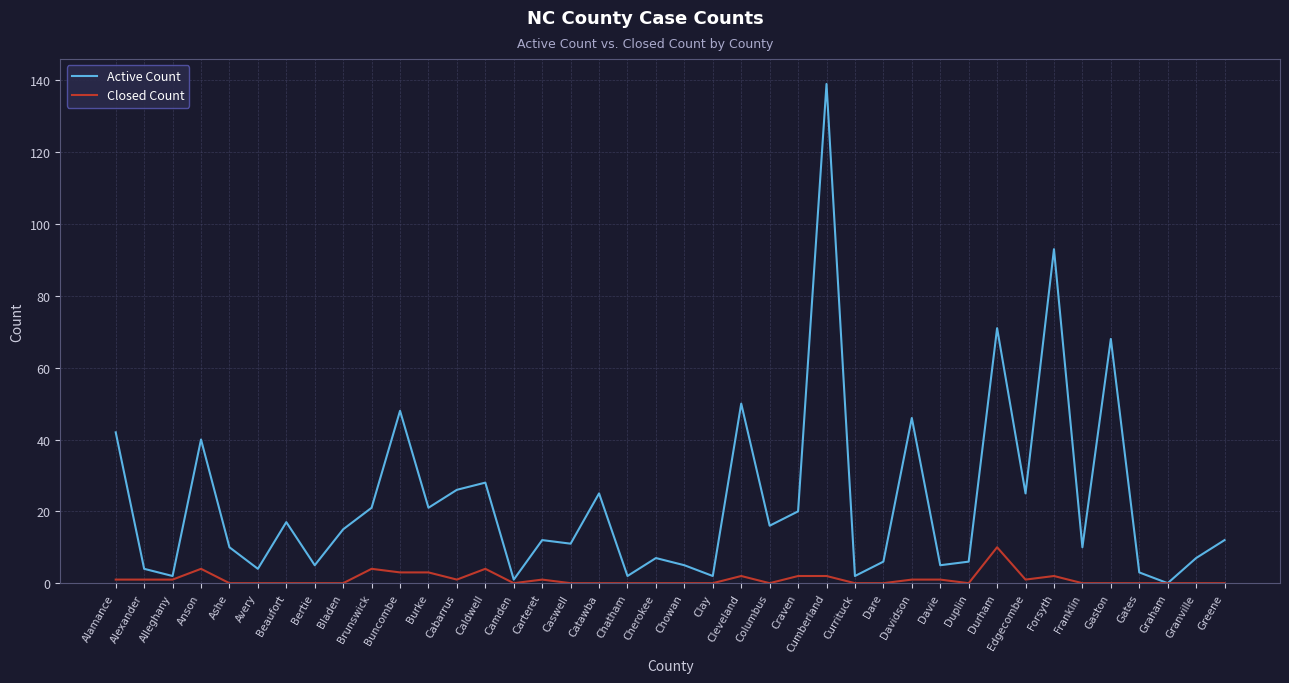

What is the sum of all Active Count values?

927